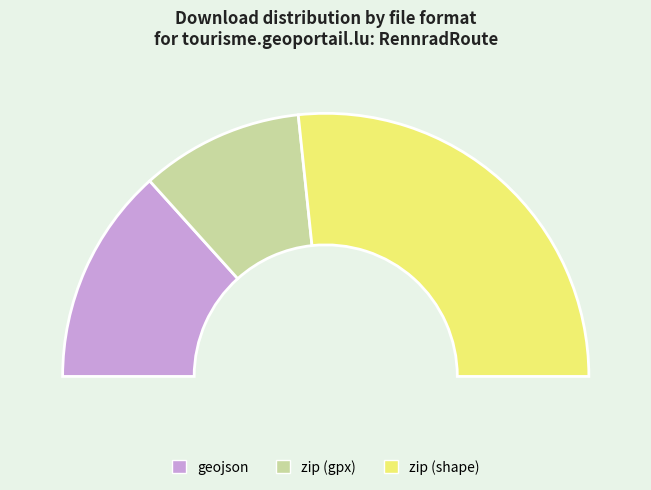

What portion of the pie excludes geojson (4 downloads)?

73.3%